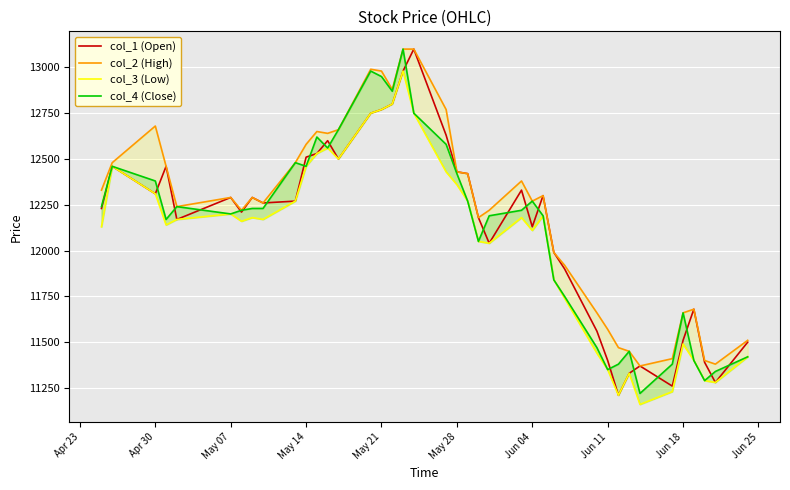

What is the highest value of the col_1 (Open) series?

13100